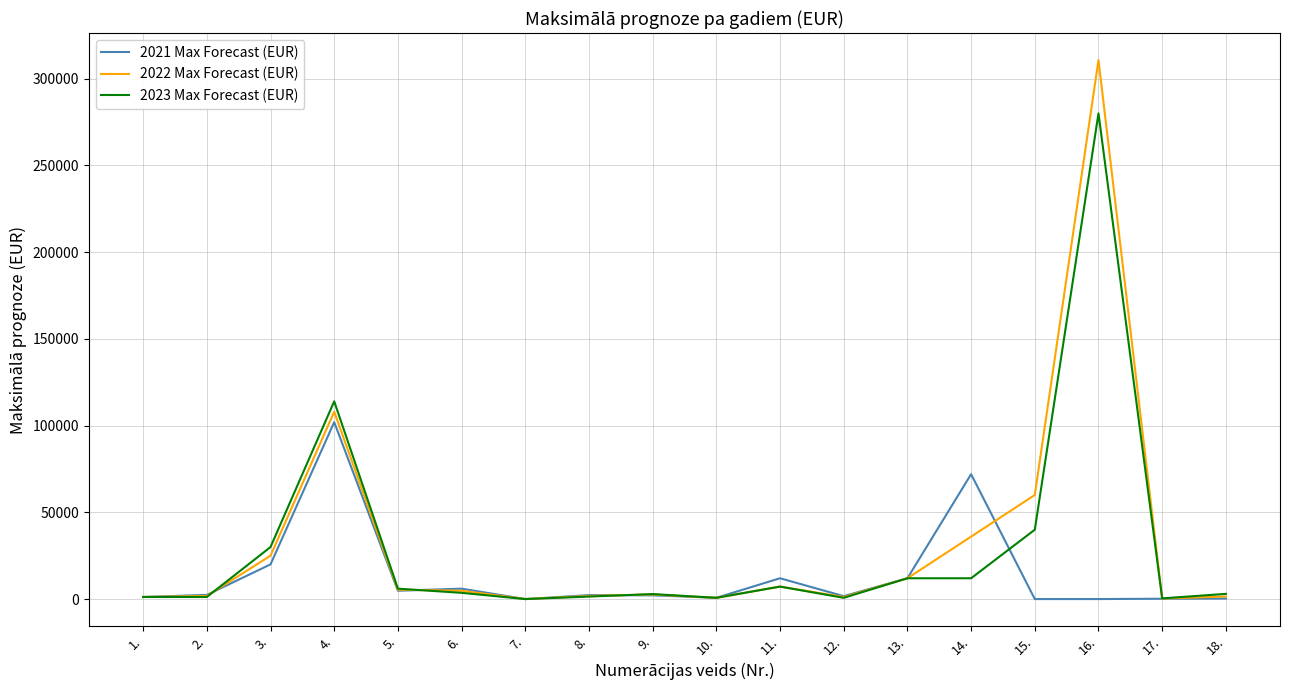

The value of 2021 Max Forecast (EUR) at 14. is 17111. True or false?

False